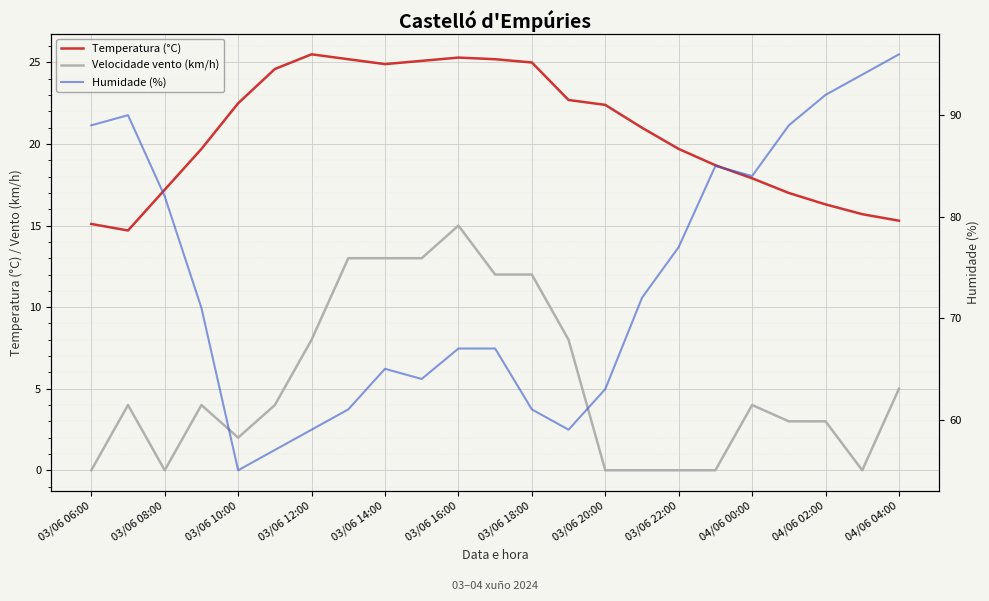

True or false: Humidade (%) has more than 2 points higher than both neighbors.

True